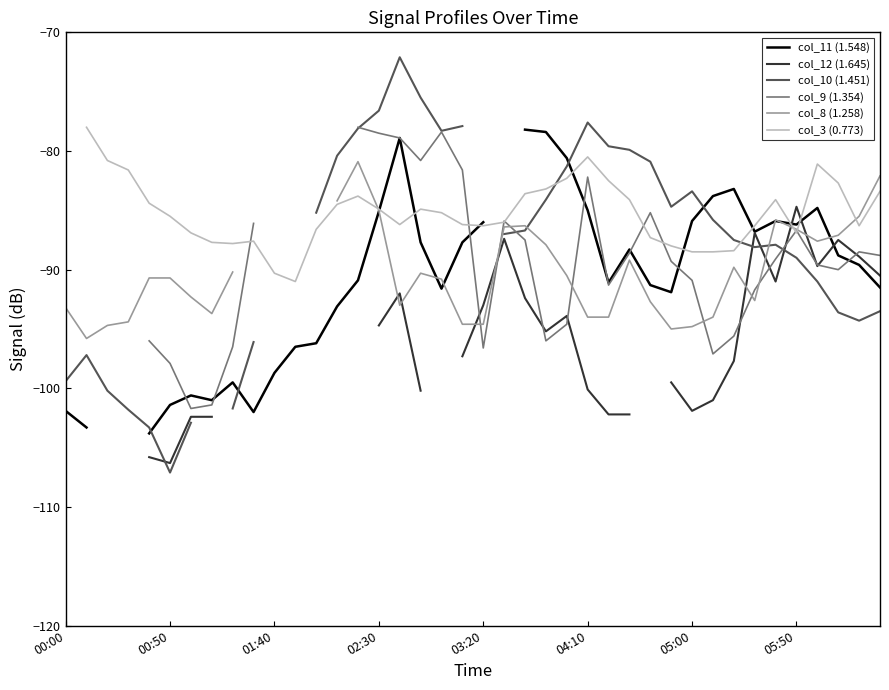

True or false: col_11 (1.548) and col_8 (1.258) cross at least once.

True